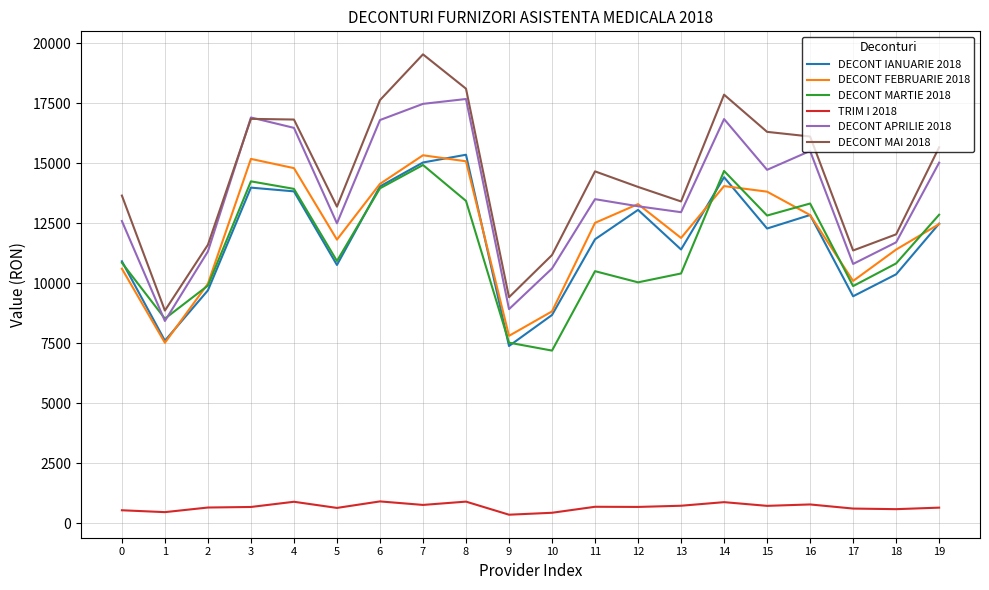

True or false: DECONT MARTIE 2018 and TRIM I 2018 cross at least once.

False